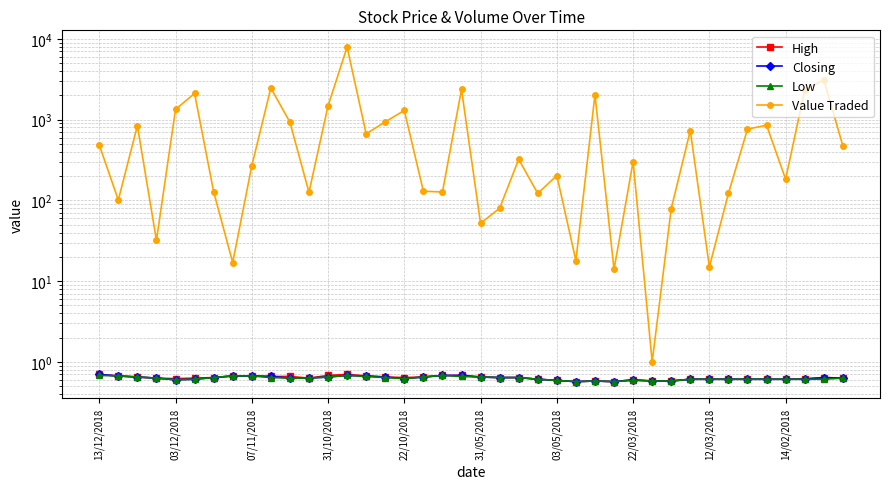

What is the label of the 8th point from the left?

22/03/2018